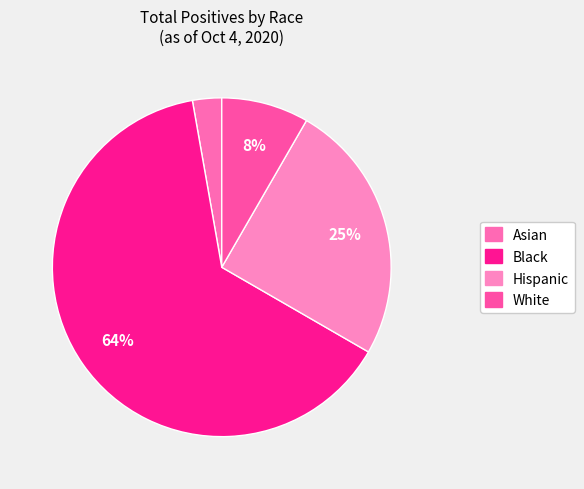

Is it true that Black is 54% of the pie?

False